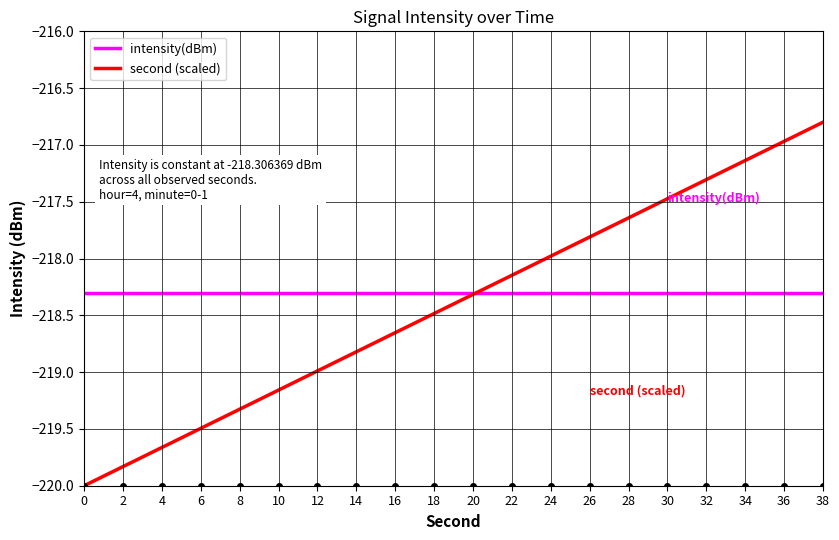

True or false: intensity(dBm) has a value of -284.0 at 8.

False